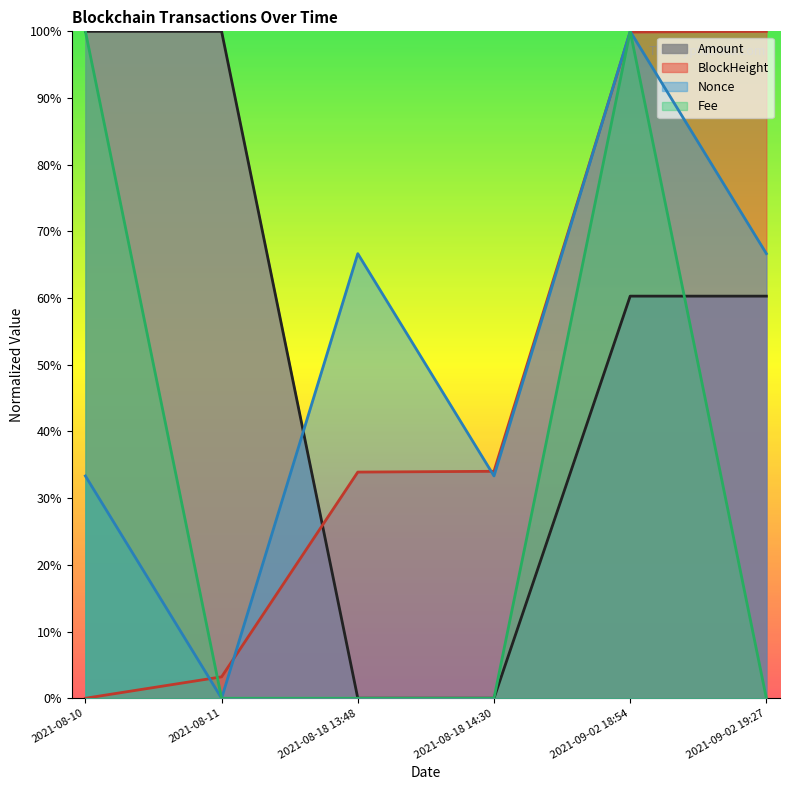

Which series has the largest range (max minus min)?

Amount